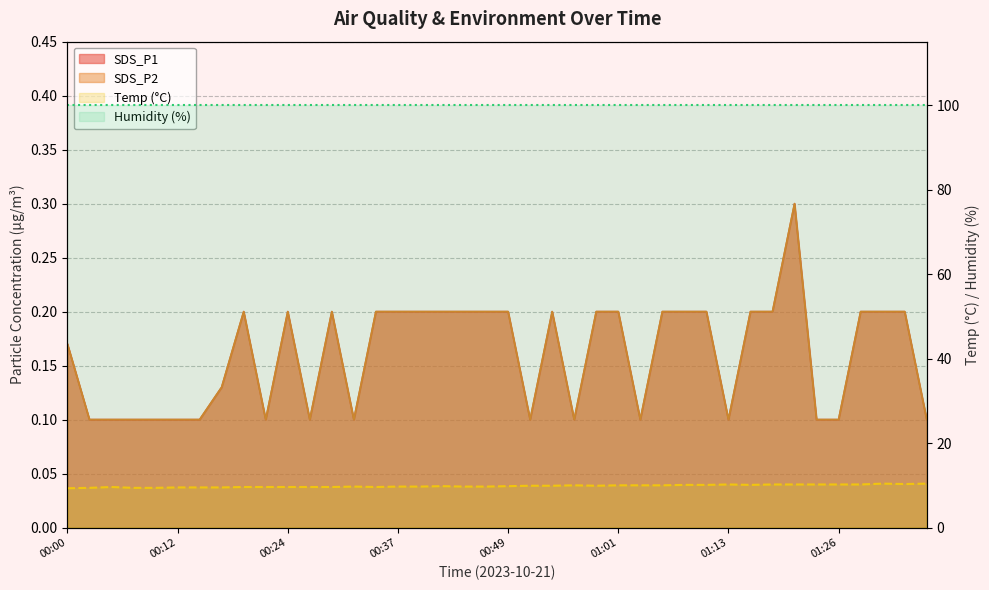

At which category does SDS_P1 reach its first local valley?

00:22